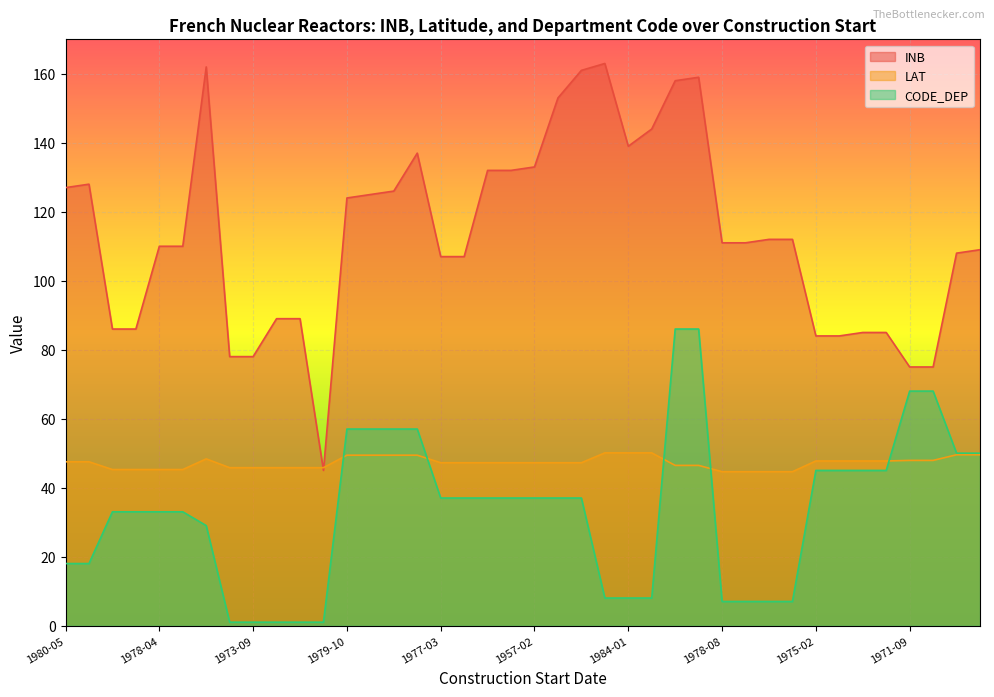

List the series in order of their overall mean, highest first.

INB, LAT, CODE_DEP